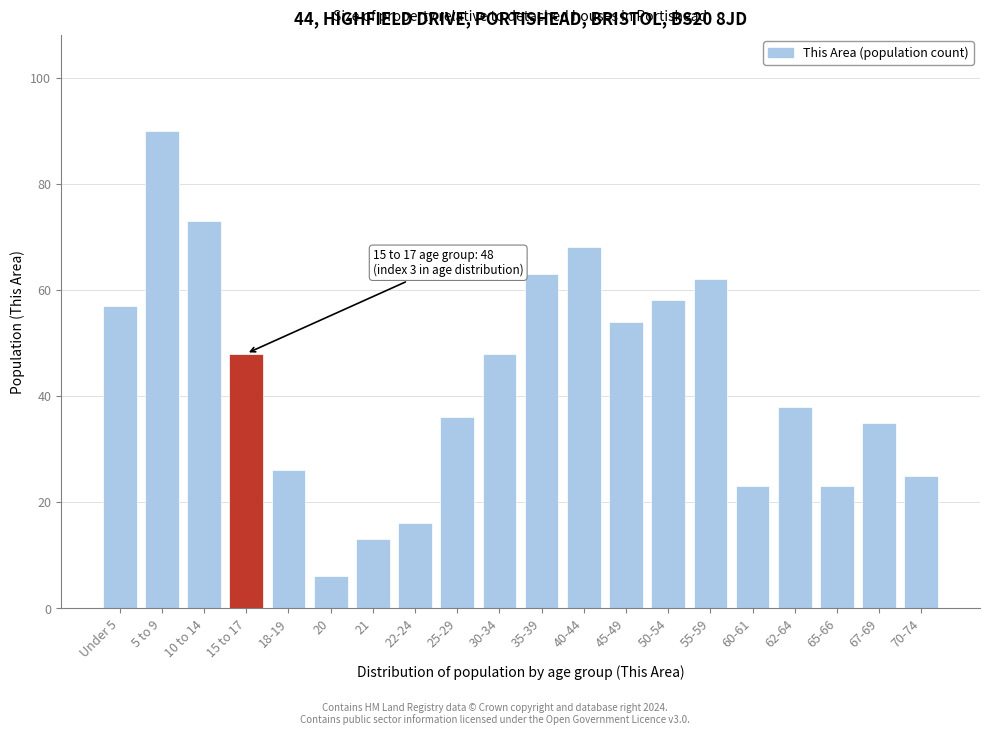

Reading left to right, extract all data points from this chart.

57	90	73	48	26	6	13	16	36	48	63	68	54	58	62	23	38	23	35	25